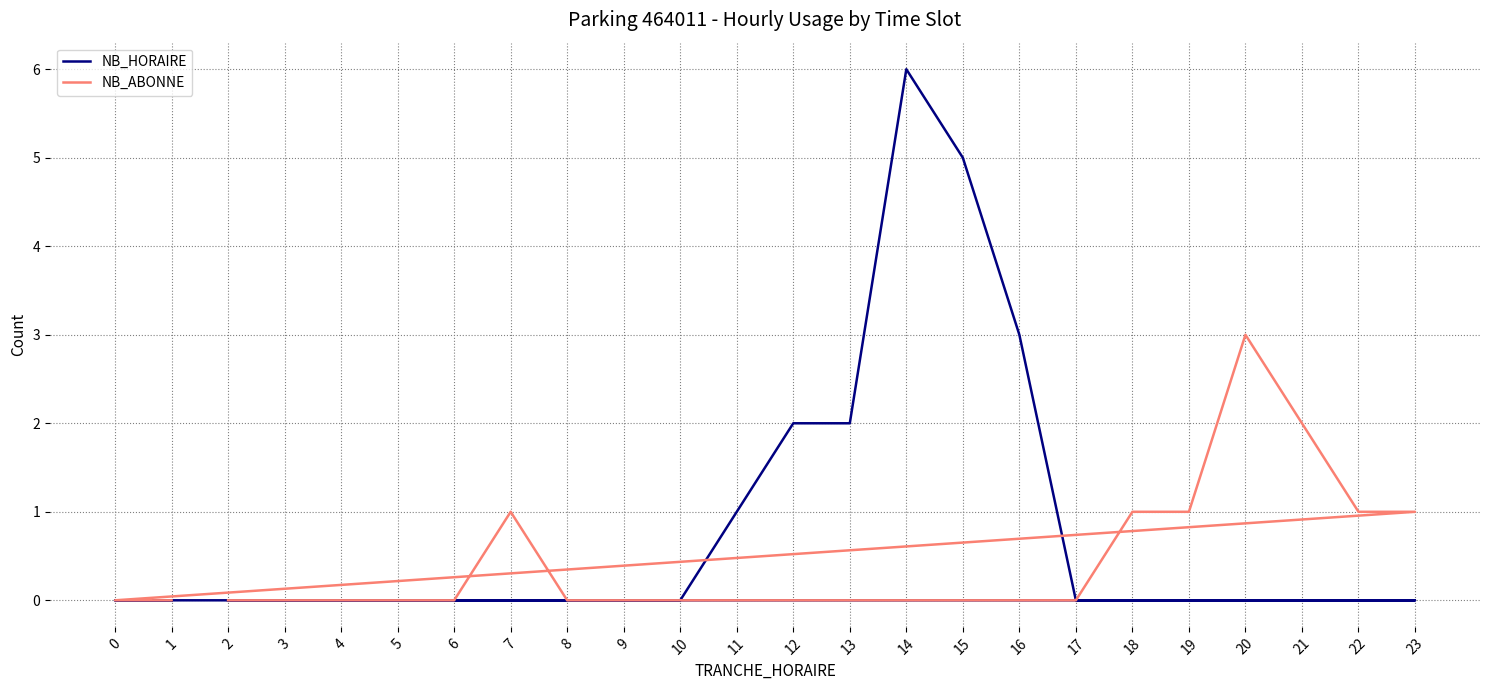

Rank the series at 22 from highest to lowest value.

NB_ABONNE, NB_HORAIRE